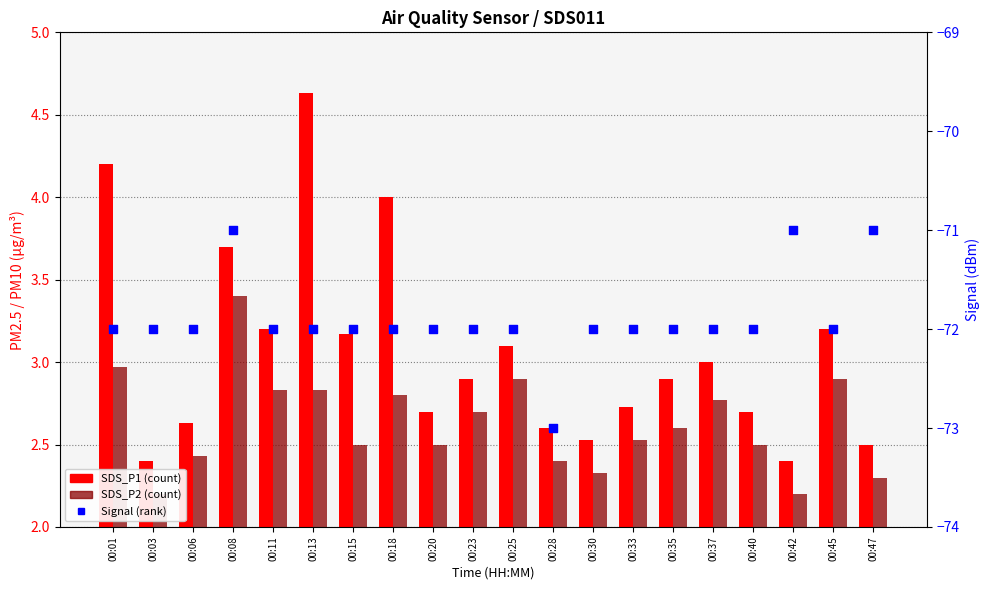

Is the value of SDS_P2 at 00:23 greater than the value of Signal at 00:11?

Yes